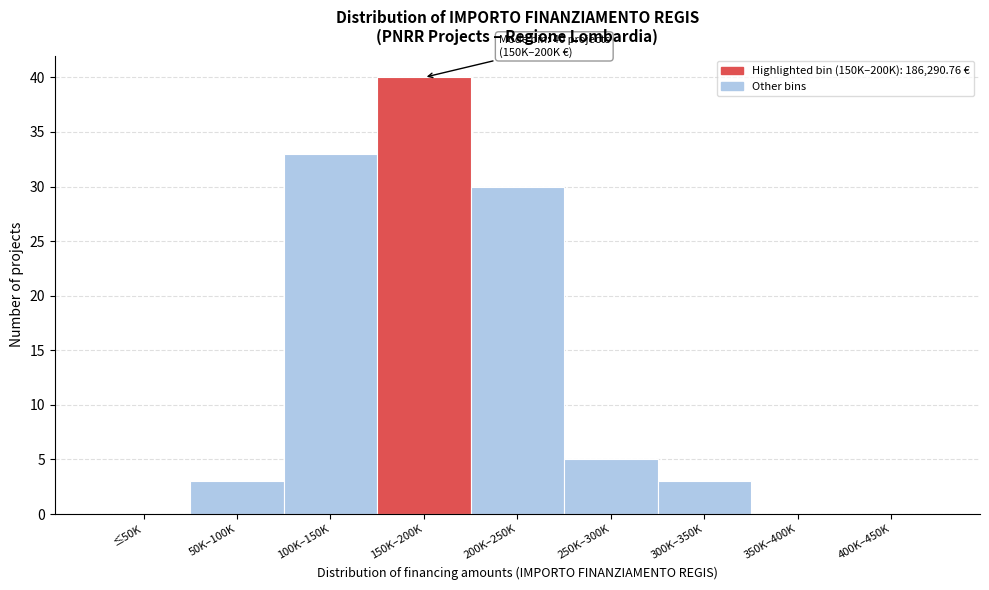

Reading left to right, extract all data points from this chart.

≤50K=0	50K–100K=3	100K–150K=33	150K–200K=40	200K–250K=30	250K–300K=5	300K–350K=3	350K–400K=0	400K–450K=0